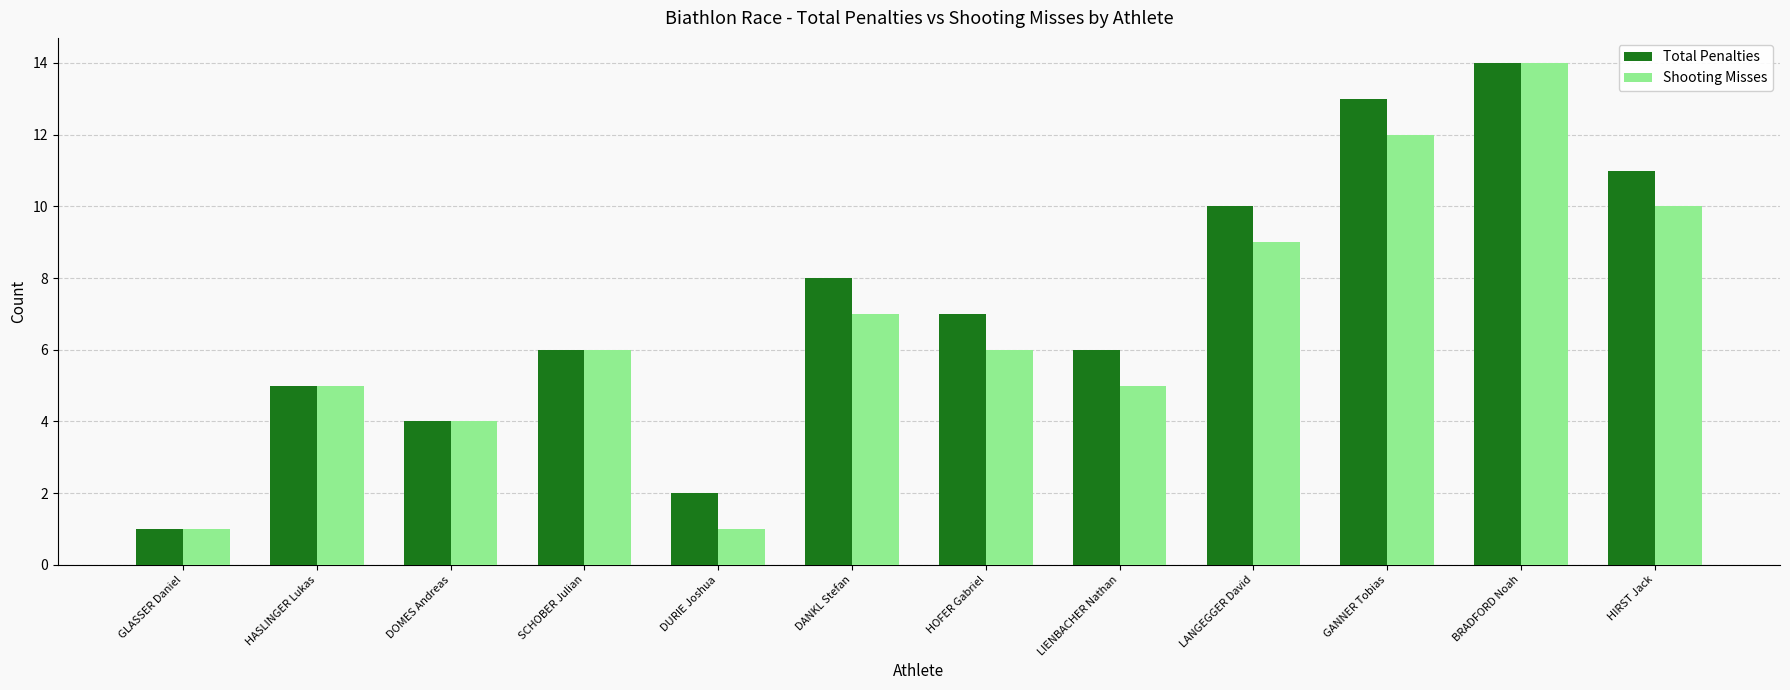

How many bars are there in each group?

2